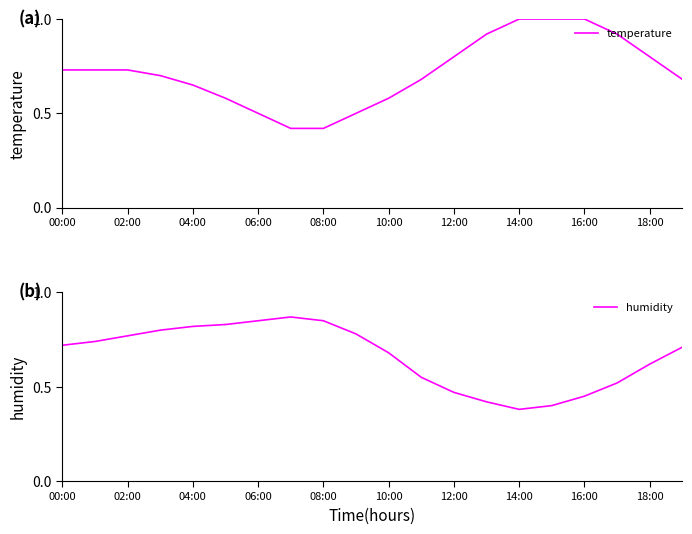

True or false: temperature and humidity intersect in this chart.

True